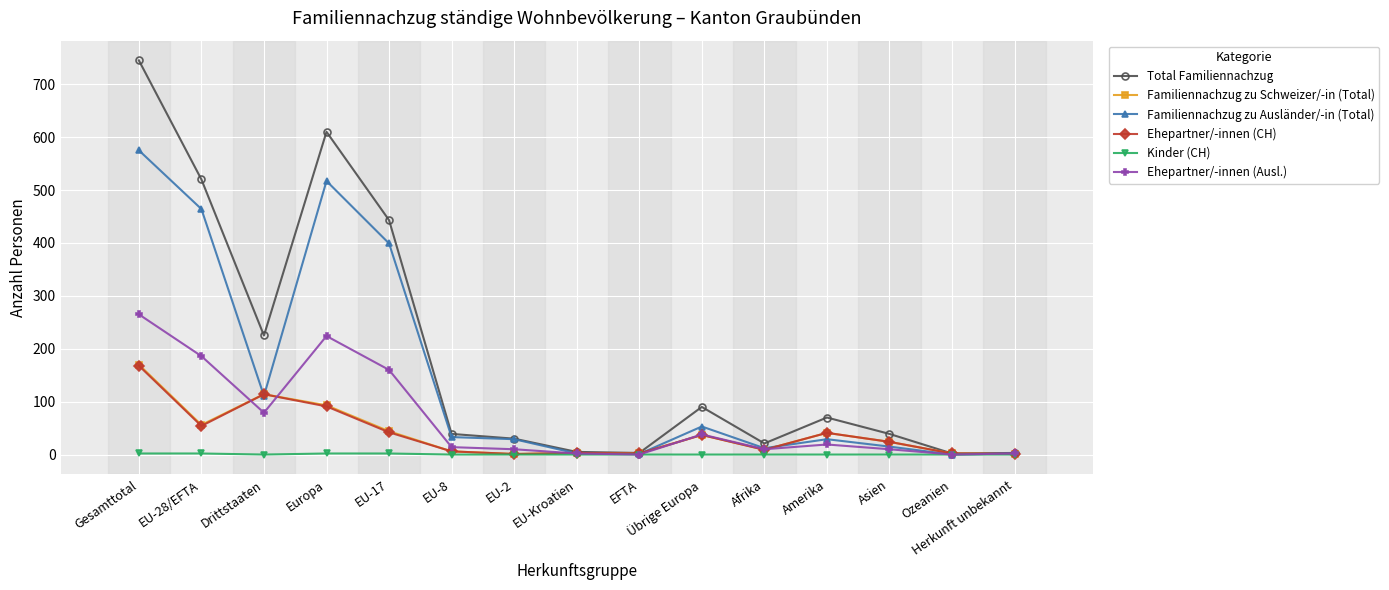

The value of Total Familiennachzug at Übrige Europa is 159. True or false?

False